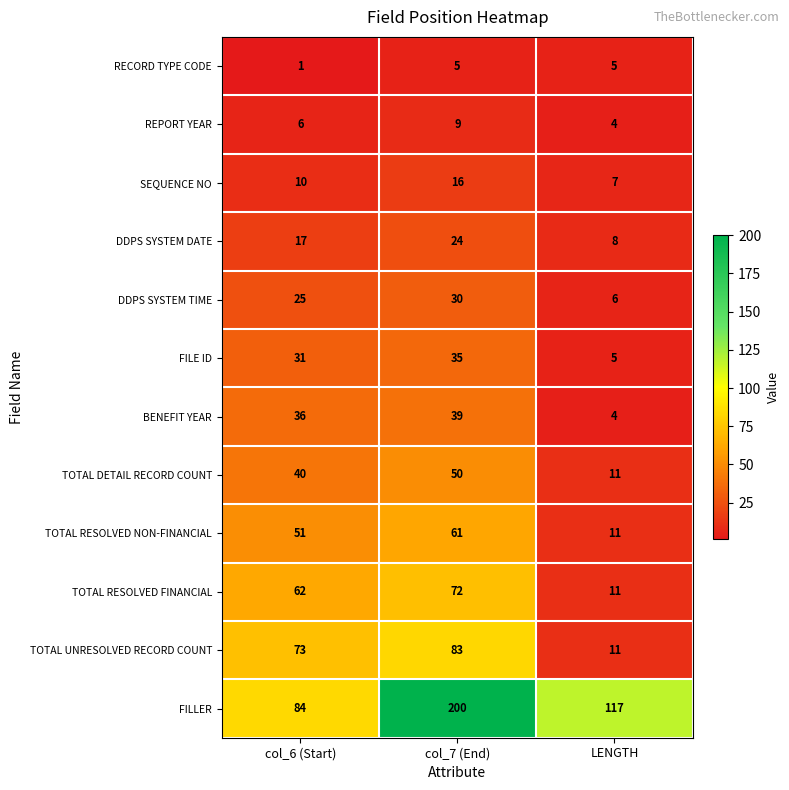

What is the difference between the maximum and minimum values in the RECORD TYPE CODE series?

4